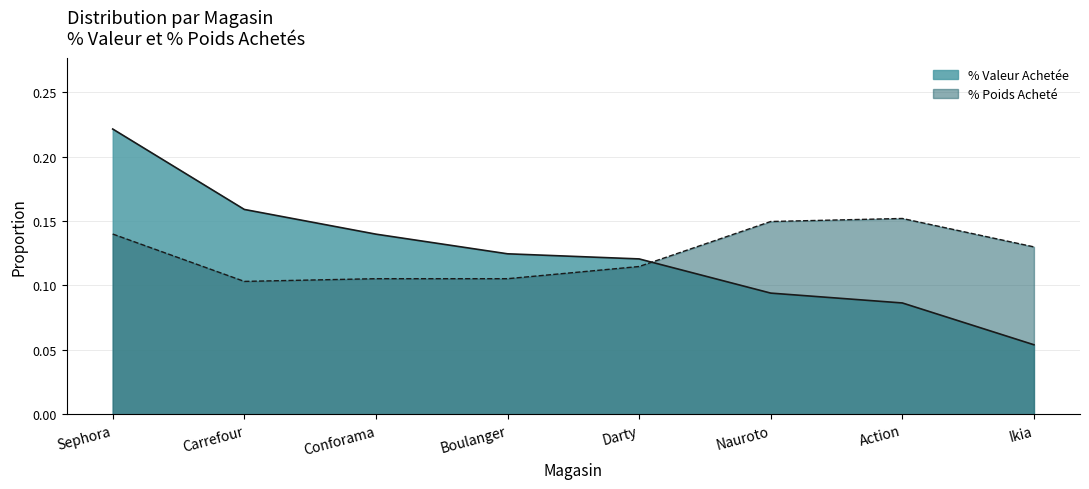

What is the highest value of the % Poids Acheté series?

0.2